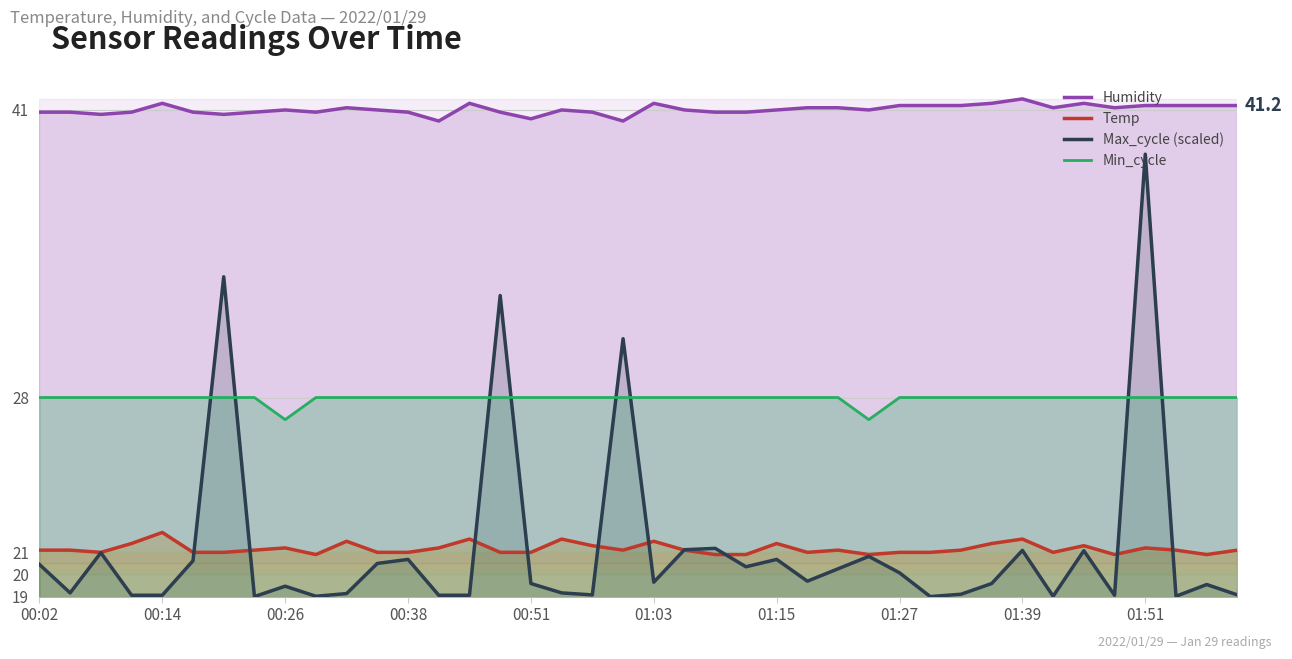

Reading right to left, what are all the values shown in this chart?

Humidity: 41.2	41.2	41.2	41.2	41.1	41.3	41.1	41.5	41.3	41.2	41.2	41.2	41.0	41.1	41.1	41.0	40.9	40.9	41.0	41.3	40.5	40.9	41.0	40.6	40.9	41.3	40.5	40.9	41.0	41.1	40.9	41.0	40.9	40.8	40.9	41.3	40.9	40.8	40.9	40.9
Temp: 21.1	20.9	21.1	21.2	20.9	21.3	21.0	21.6	21.4	21.1	21.0	21.0	20.9	21.1	21.0	21.4	20.9	20.9	21.1	21.5	21.1	21.3	21.6	21.0	21.0	21.6	21.2	21.0	21.0	21.5	20.9	21.2	21.1	21.0	21.0	21.9	21.4	21.0	21.1	21.1
Max_cycle (scaled): 19.1	19.5	19.0	39.0	19.1	21.1	19.0	21.1	19.6	19.1	19.0	20.1	20.8	20.3	19.7	20.7	20.3	21.2	21.1	19.7	30.7	19.1	19.2	19.6	32.6	19.1	19.1	20.7	20.5	19.1	19.0	19.5	19.0	33.5	20.6	19.1	19.1	21.0	19.2	20.5
Min_cycle: 28.0	28.0	28.0	28.0	28.0	28.0	28.0	28.0	28.0	28.0	28.0	28.0	27.0	28.0	28.0	28.0	28.0	28.0	28.0	28.0	28.0	28.0	28.0	28.0	28.0	28.0	28.0	28.0	28.0	28.0	28.0	27.0	28.0	28.0	28.0	28.0	28.0	28.0	28.0	28.0